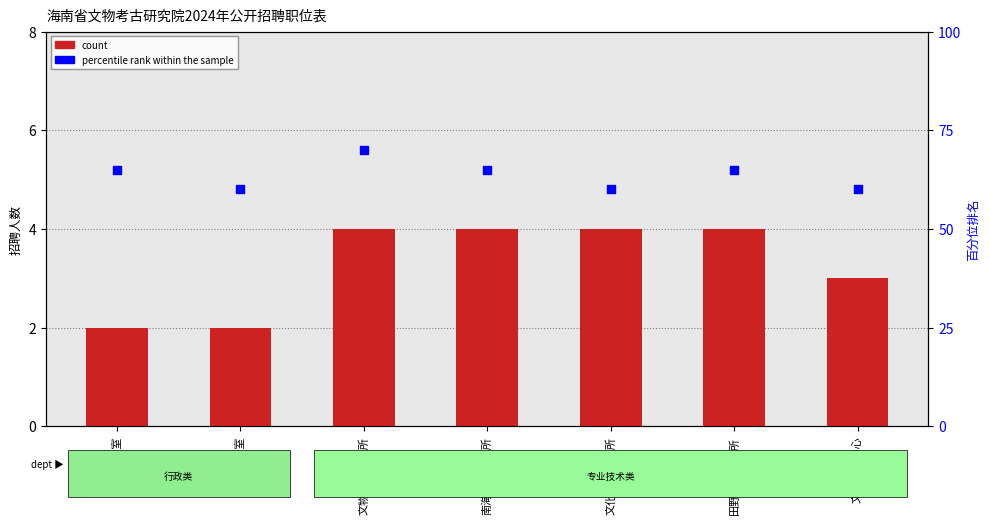

What is the total value across all series at 办公室?

67